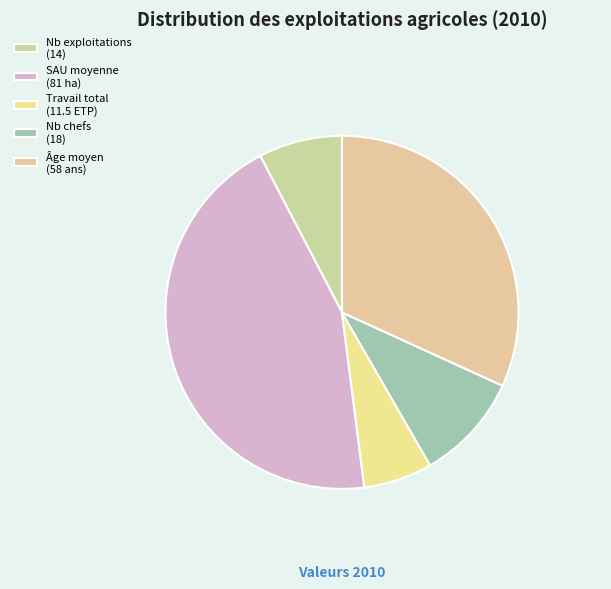

Count the number of slices in the pie.

5